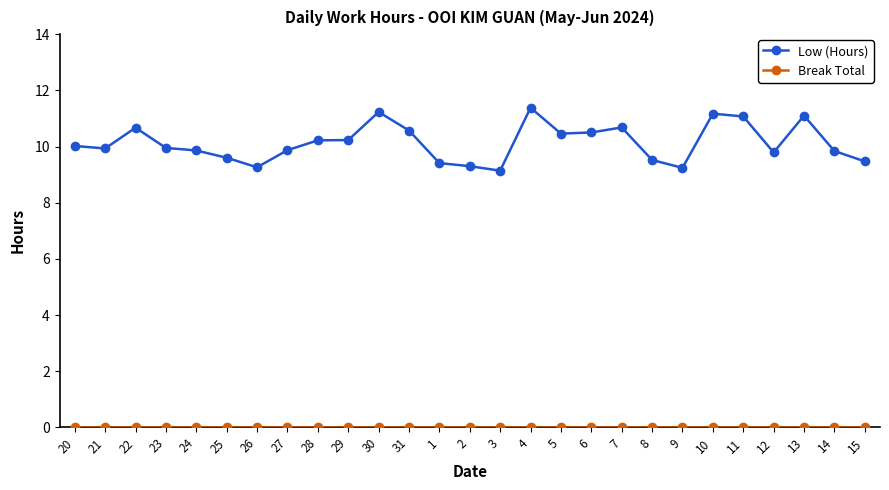

The value of Low (Hours) at 11 is 7.1. True or false?

False